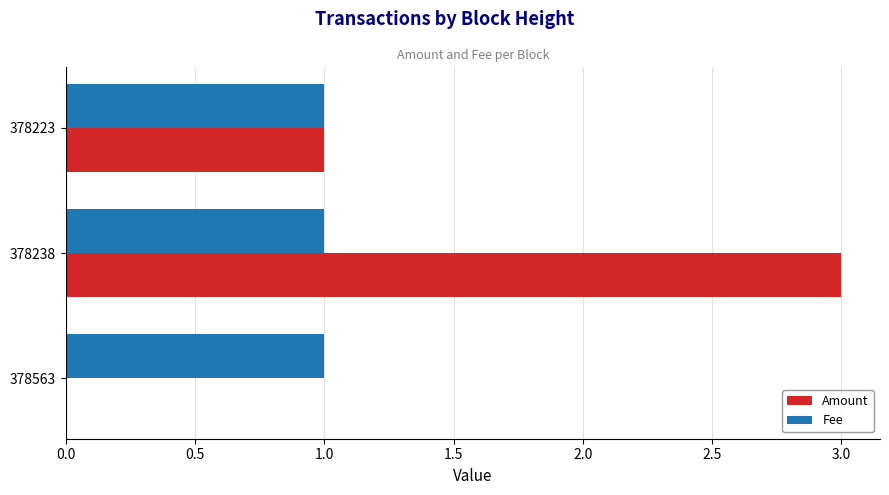

Between 378563 and 378223, which series saw the biggest shift?

Amount